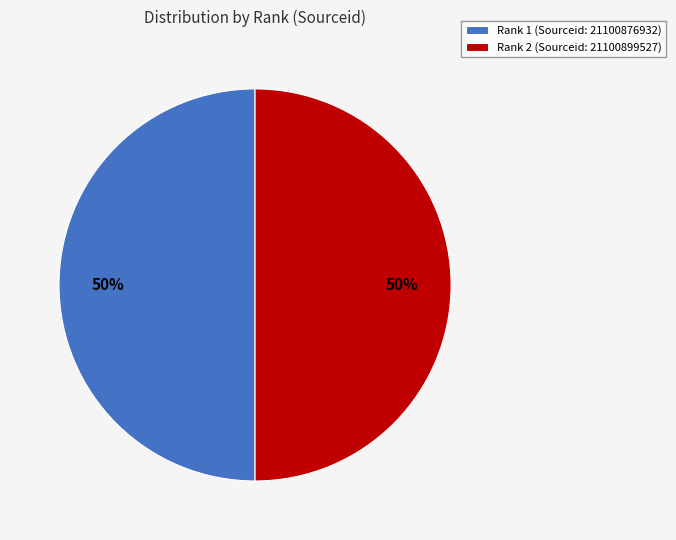

The Rank 1 (Sourceid: 21100876932) slice represents 44% of the pie. True or false?

False